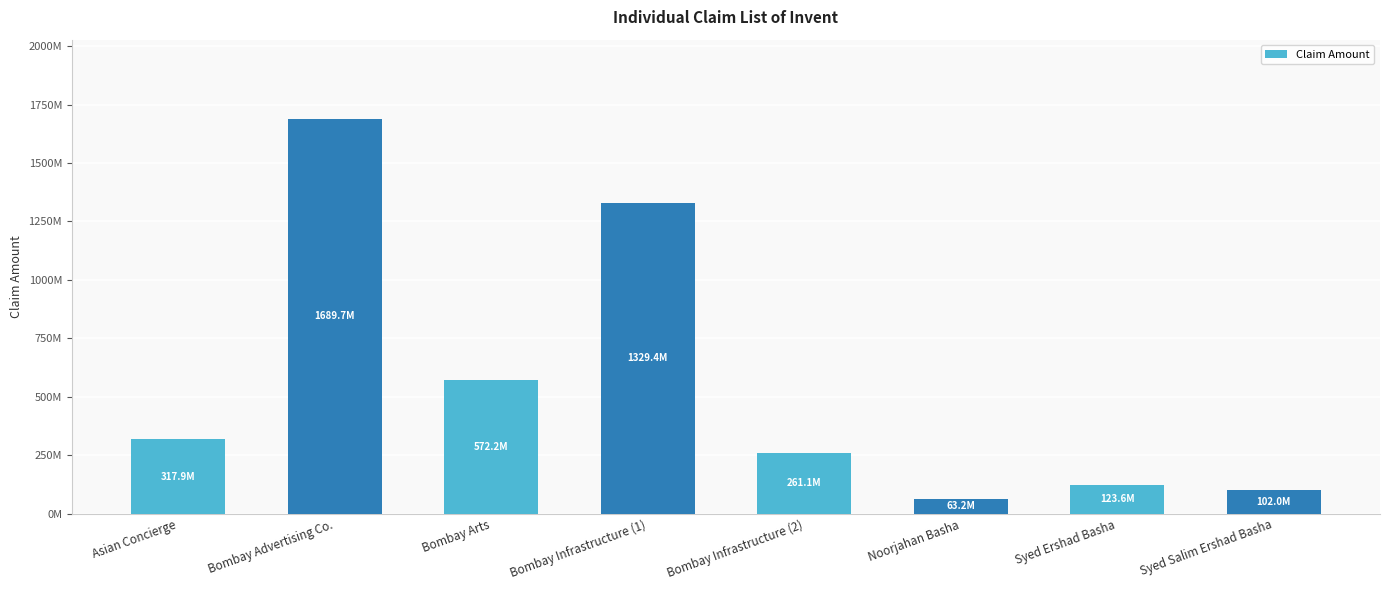

Rank the categories by value from highest to lowest.

Bombay Advertising Co., Bombay Infrastructure (1), Bombay Arts, Asian Concierge, Bombay Infrastructure (2), Syed Ershad Basha, Syed Salim Ershad Basha, Noorjahan Basha